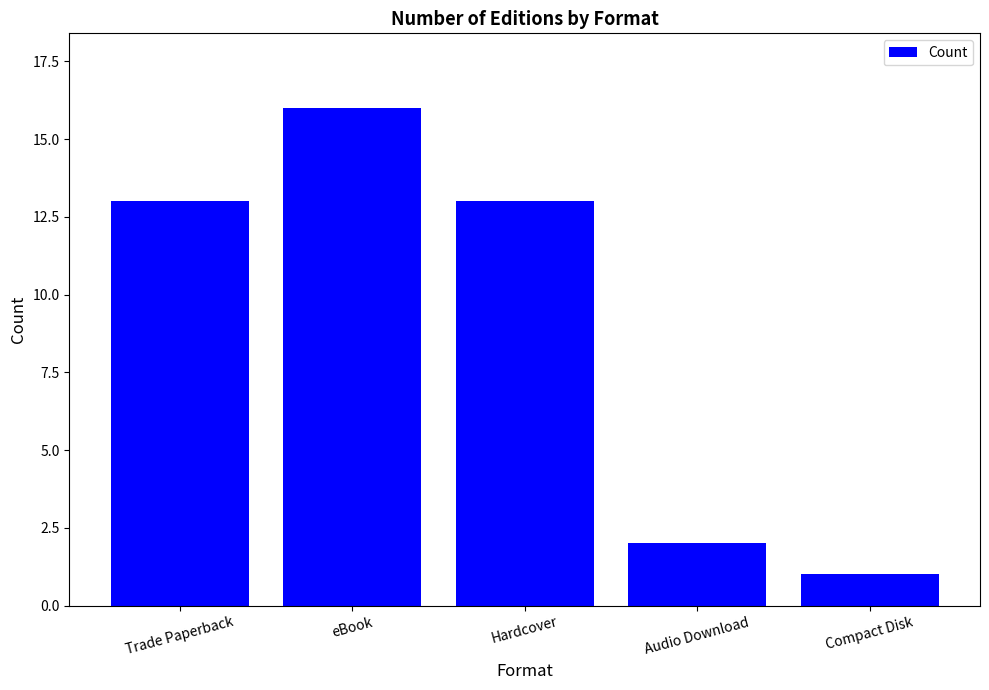

At which category does the chart reach its minimum across all series?

Compact Disk